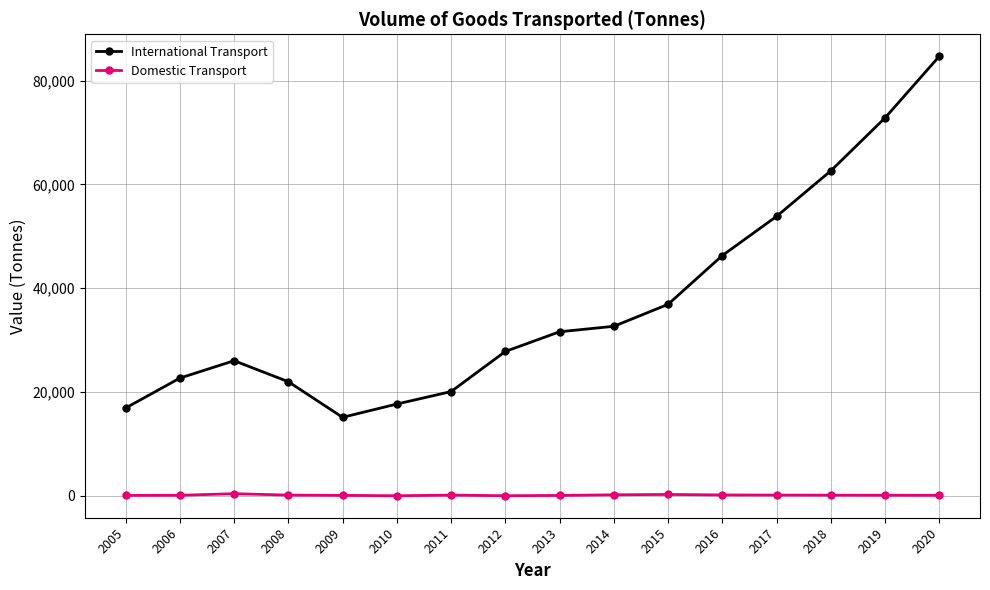

What is the difference between the maximum and minimum values in the Domestic Transport series?

397.8